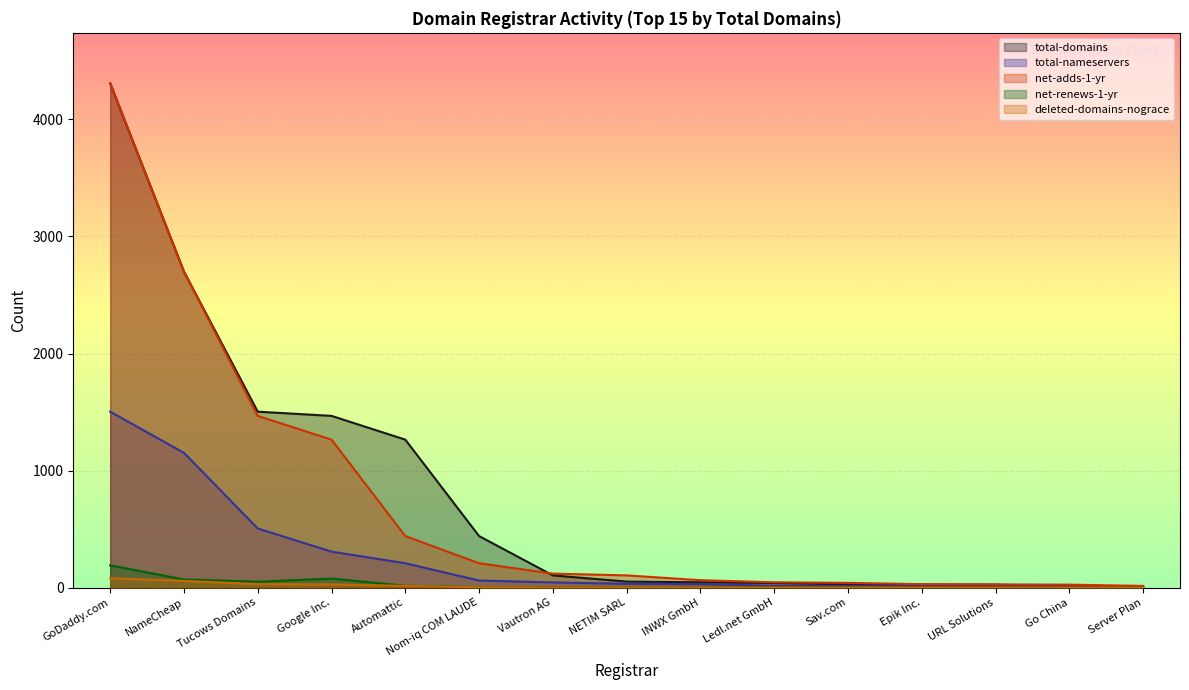

What is the difference between the highest and lowest values at Ledl.net GmbH?

45